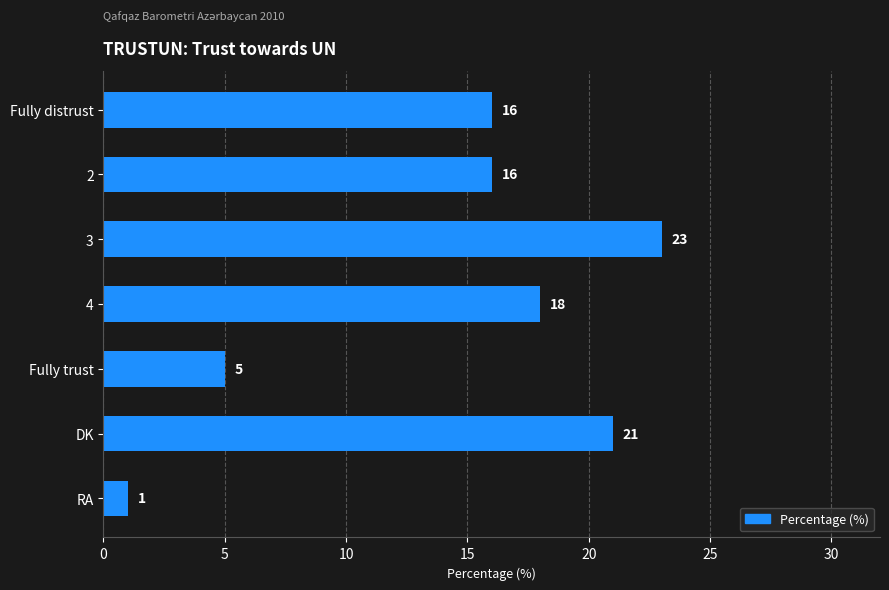

What is the average value?

14